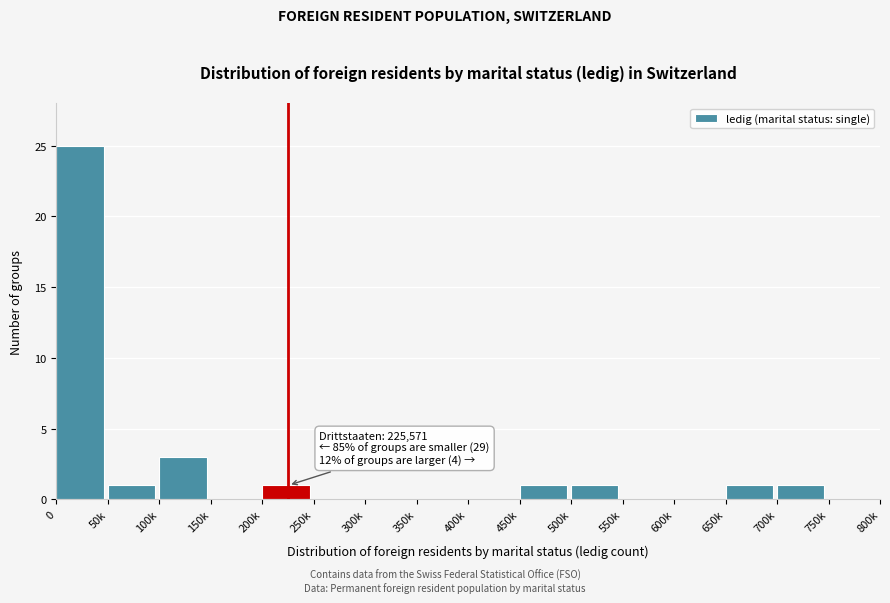

Reading left to right, list all the values displayed in this chart.

0=25	50k=1	100k=3	150k=0	200k=1	250k=0	300k=0	350k=0	400k=0	450k=1	500k=1	550k=0	600k=0	650k=1	700k=1	750k=0